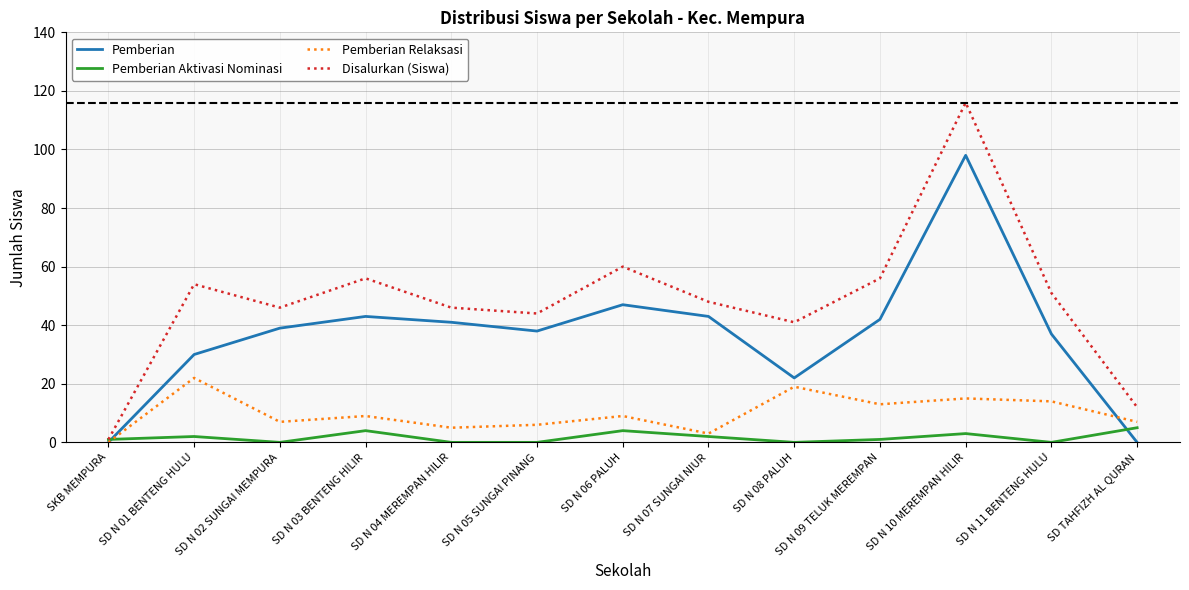

What are all the series names shown in the legend?

Pemberian, Pemberian Aktivasi Nominasi, Pemberian Relaksasi, Disalurkan (Siswa)